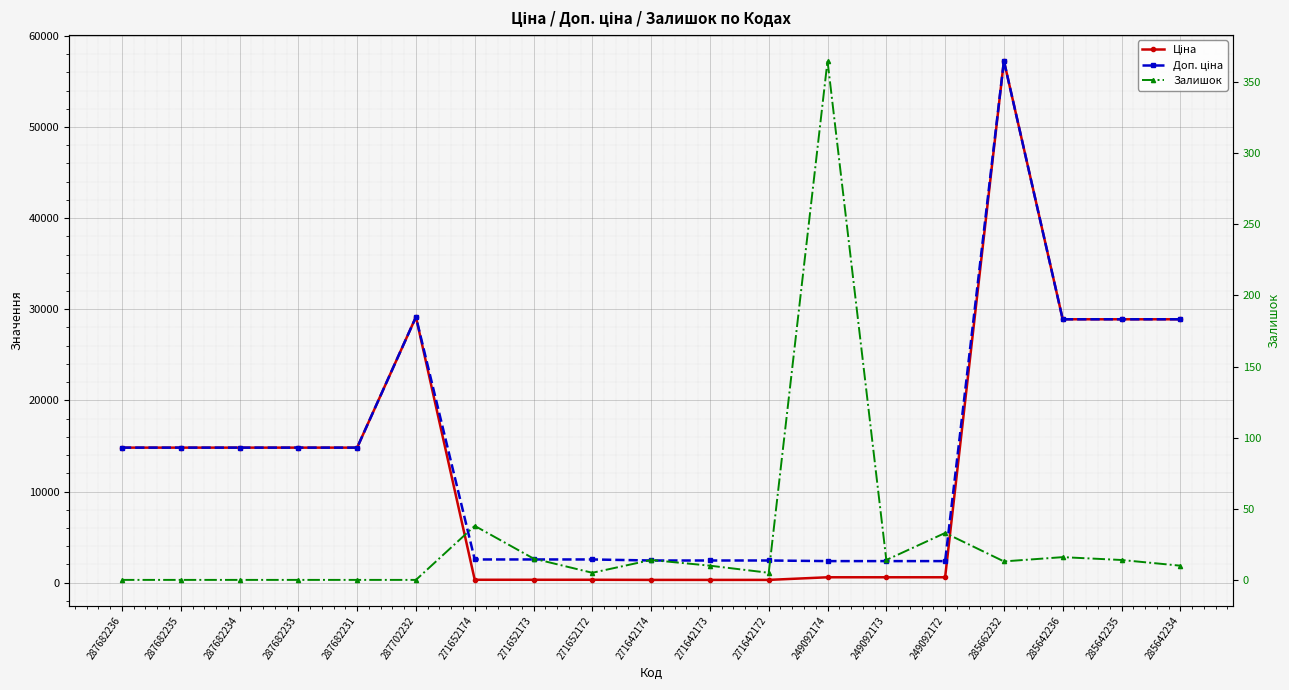

Between 271642172 and 285642235, which series saw the biggest shift?

Ціна